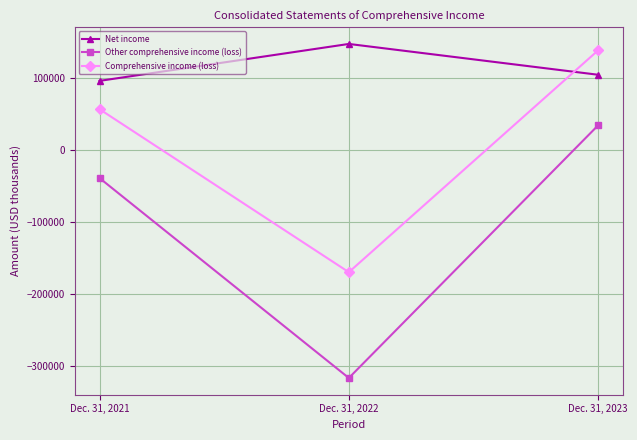

What is the average value of the Net income series?

115570